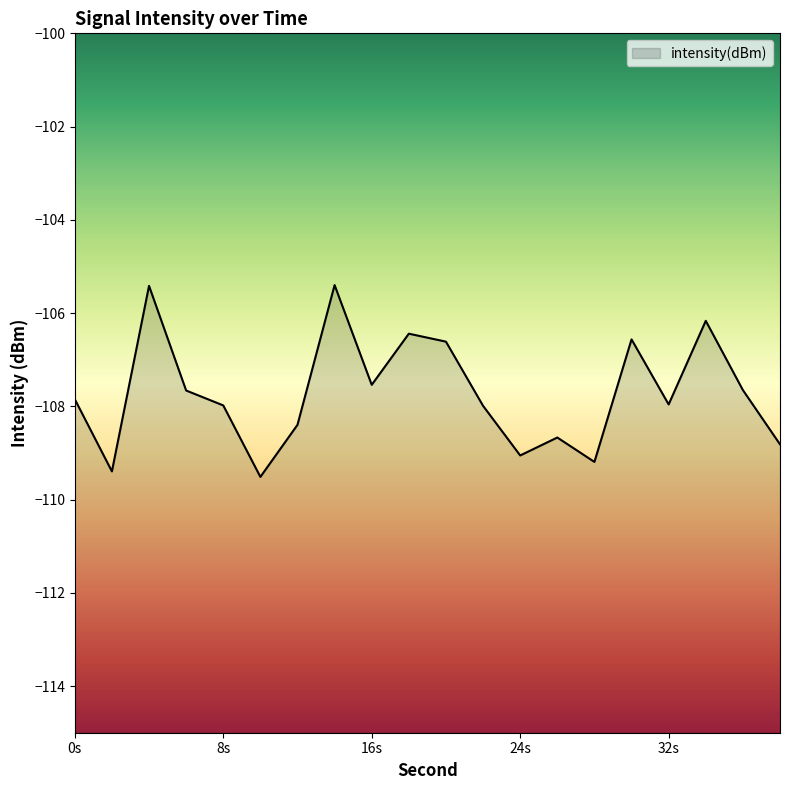

What is the difference between the values at 36 and 30?

1.1